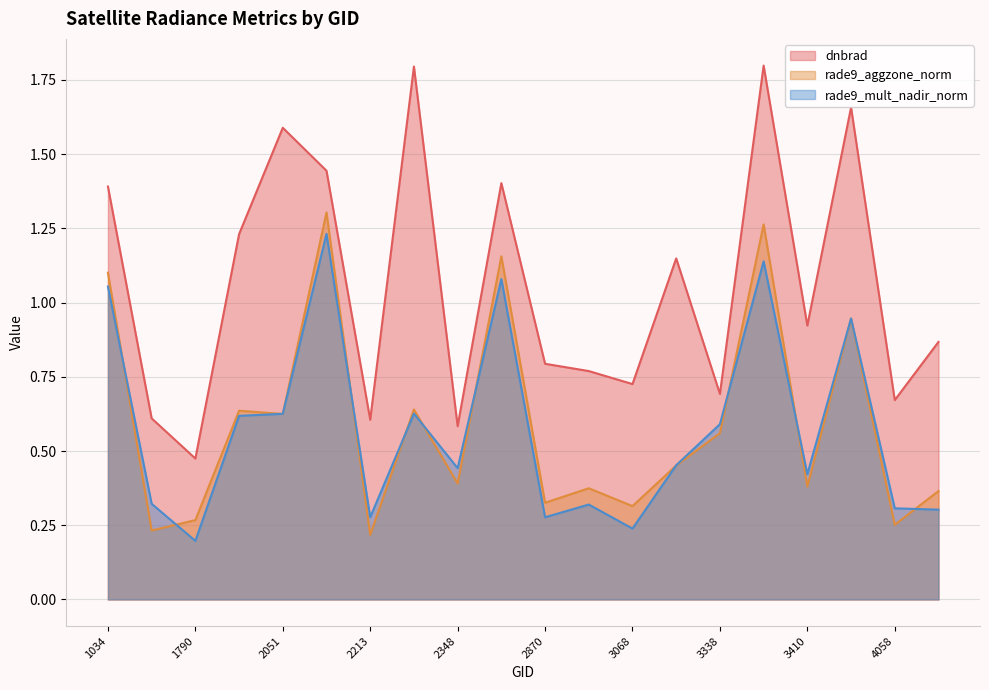

What is the value of the rade9_mult_nadir_norm point at the 11th from the left?

0.3